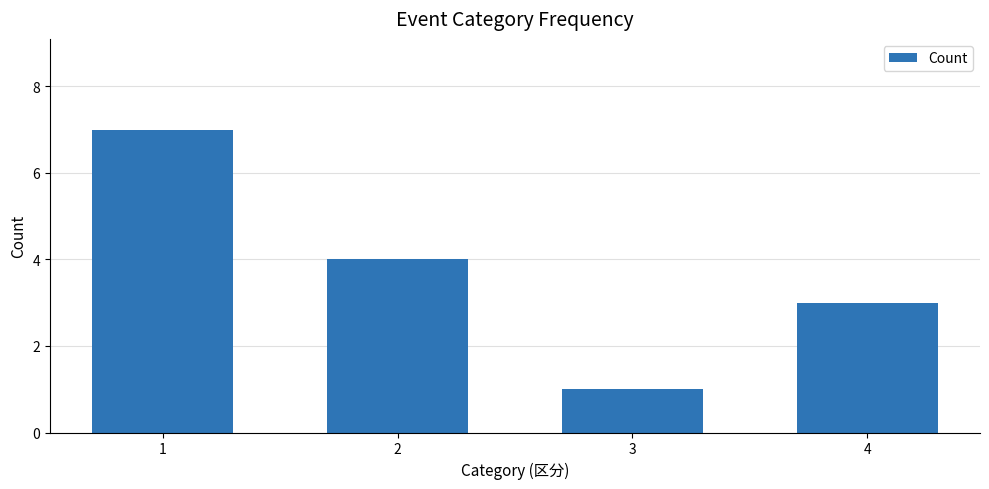

Reading right to left, list all the values displayed in this chart.

4=3	3=1	2=4	1=7